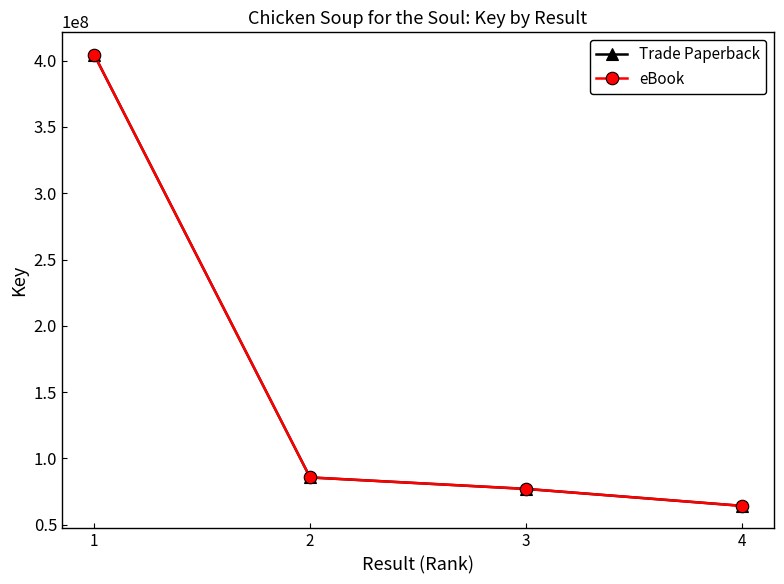

Does the chart have visible grid lines?

No